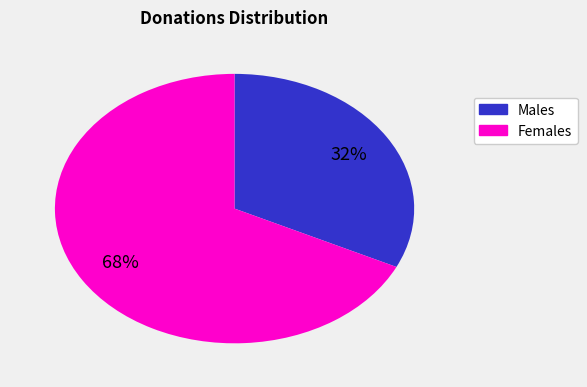

Is there any slice that represents more than half of the pie?

Yes